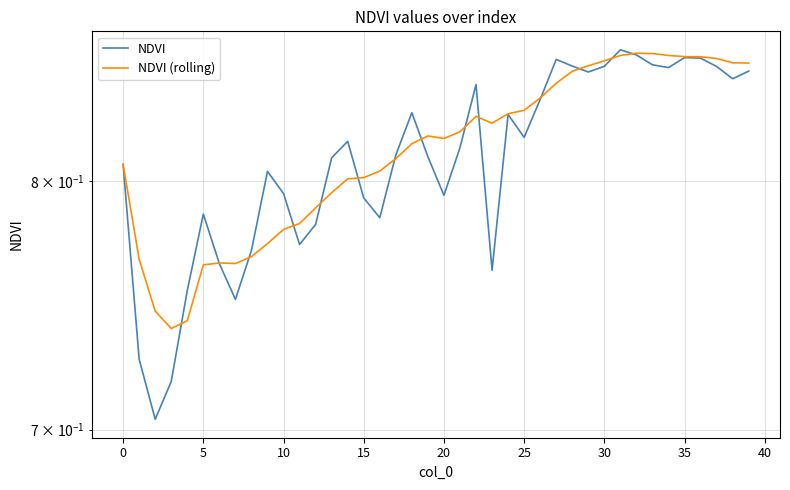

What is the average value of the NDVI (rolling) series?

0.8